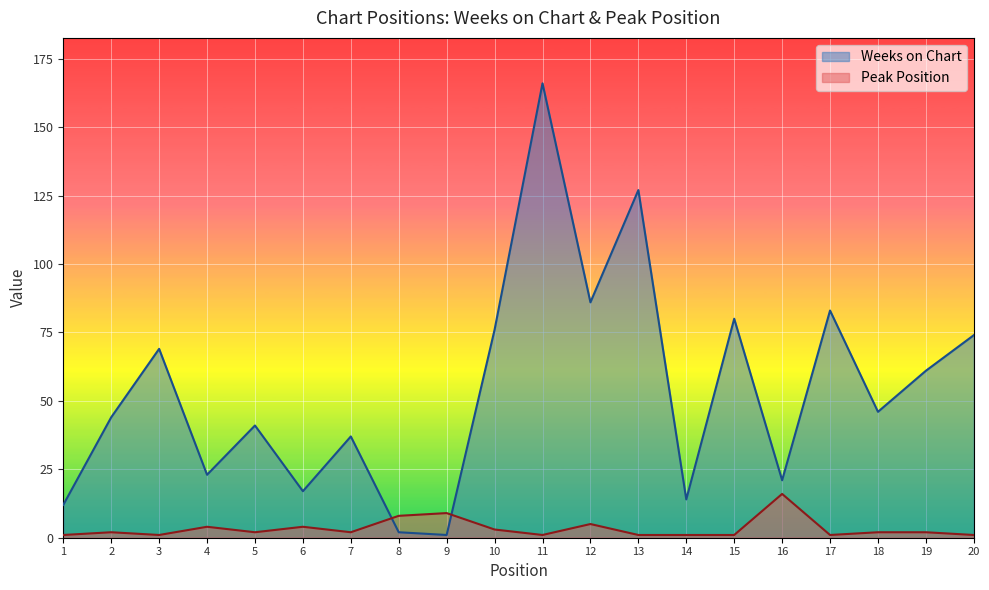

How many times do Weeks on Chart and Peak Position cross each other?

2